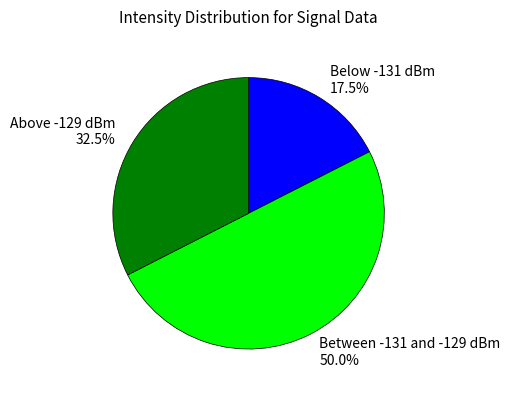

How many segments does this pie chart have?

3